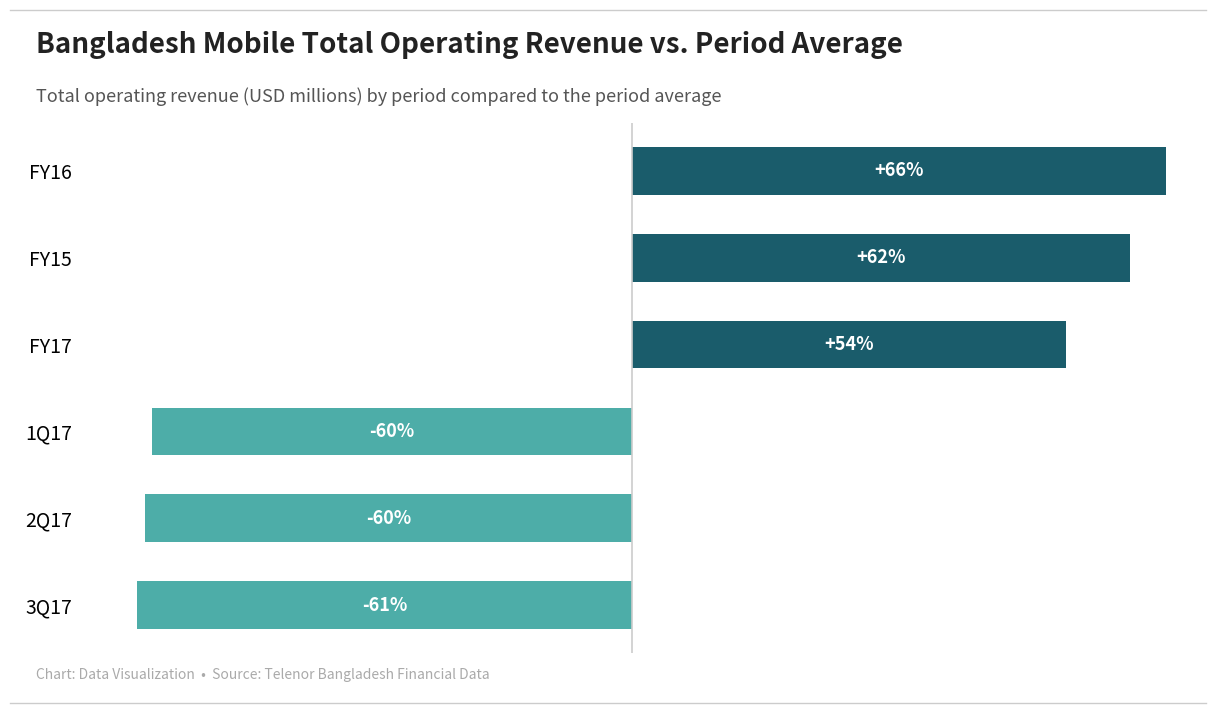

How many negative values are there?

3